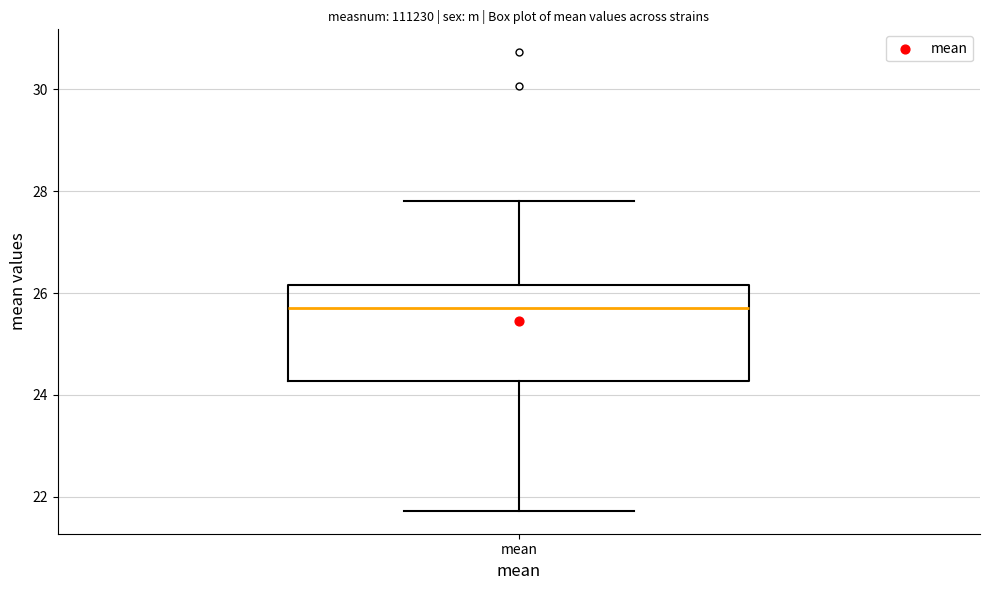

Where is the lower edge of the box for mean on the y-axis? The values are not printed on the chart, so give them approximately, as read against the axis.

24.2